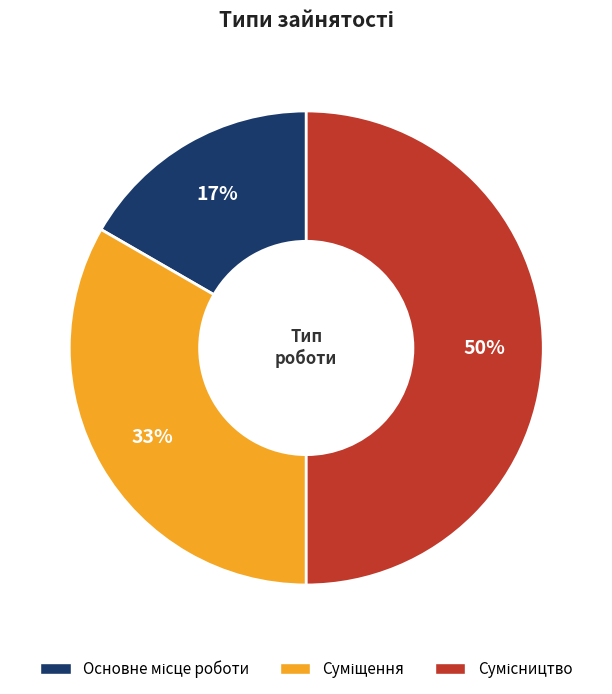

To the nearest percent, what is the average slice percentage?

33%